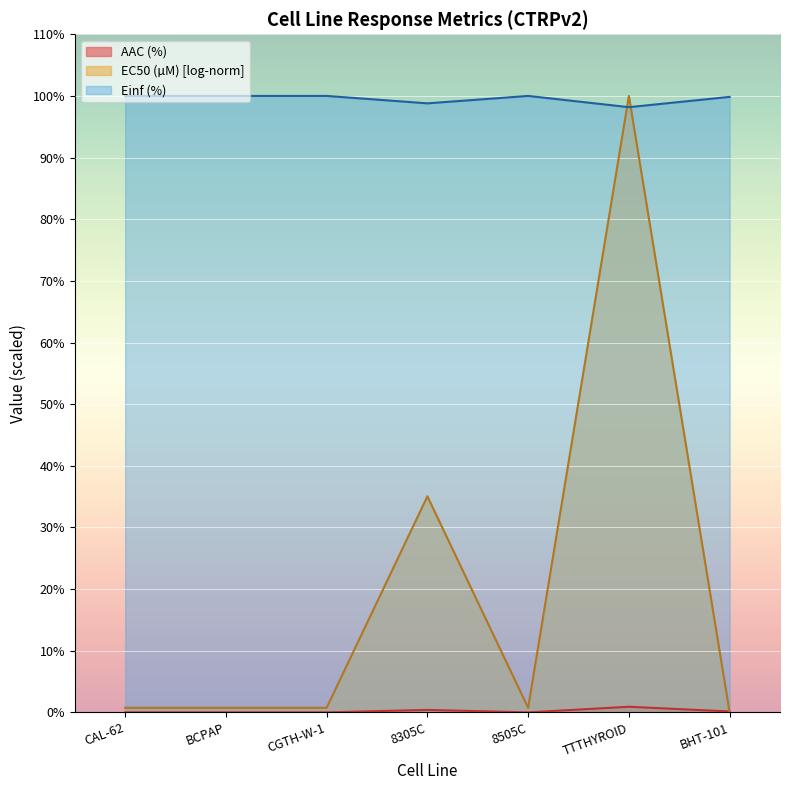

Where is the first local maximum for AAC (%)?

8305C